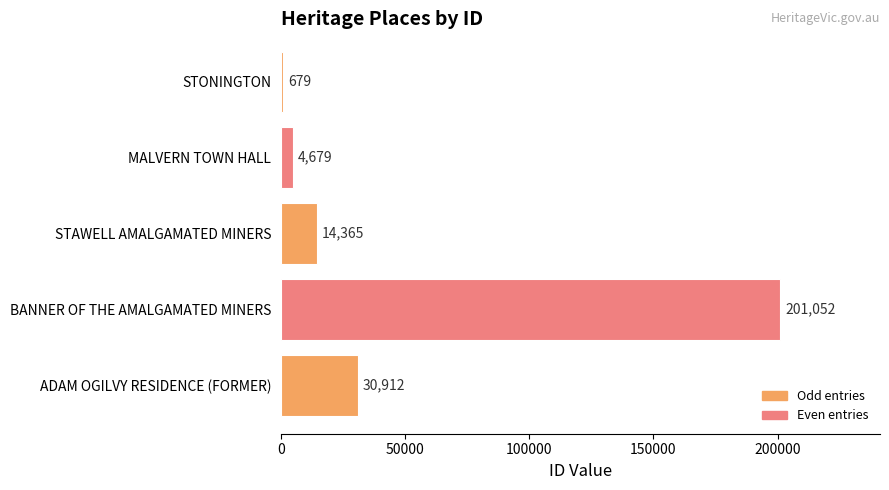

The value at BANNER OF THE AMALGAMATED MINERS is 94414. True or false?

False